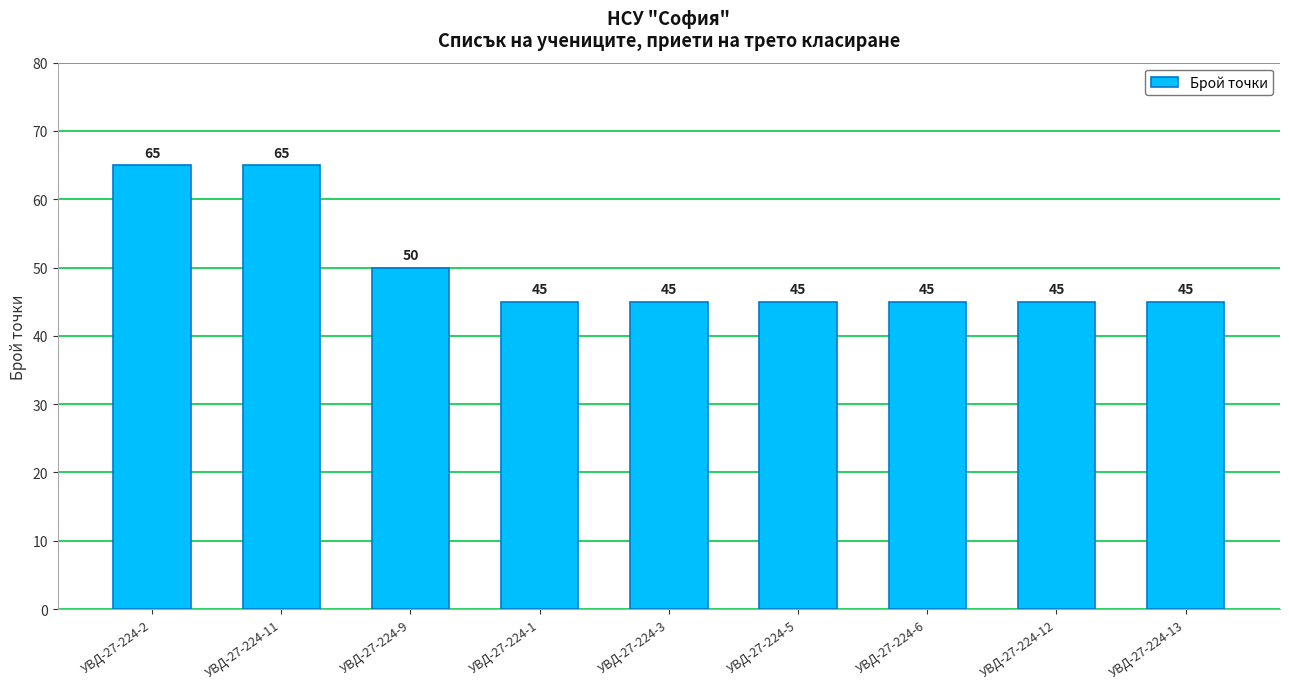

What is the minimum value shown in the chart?

45